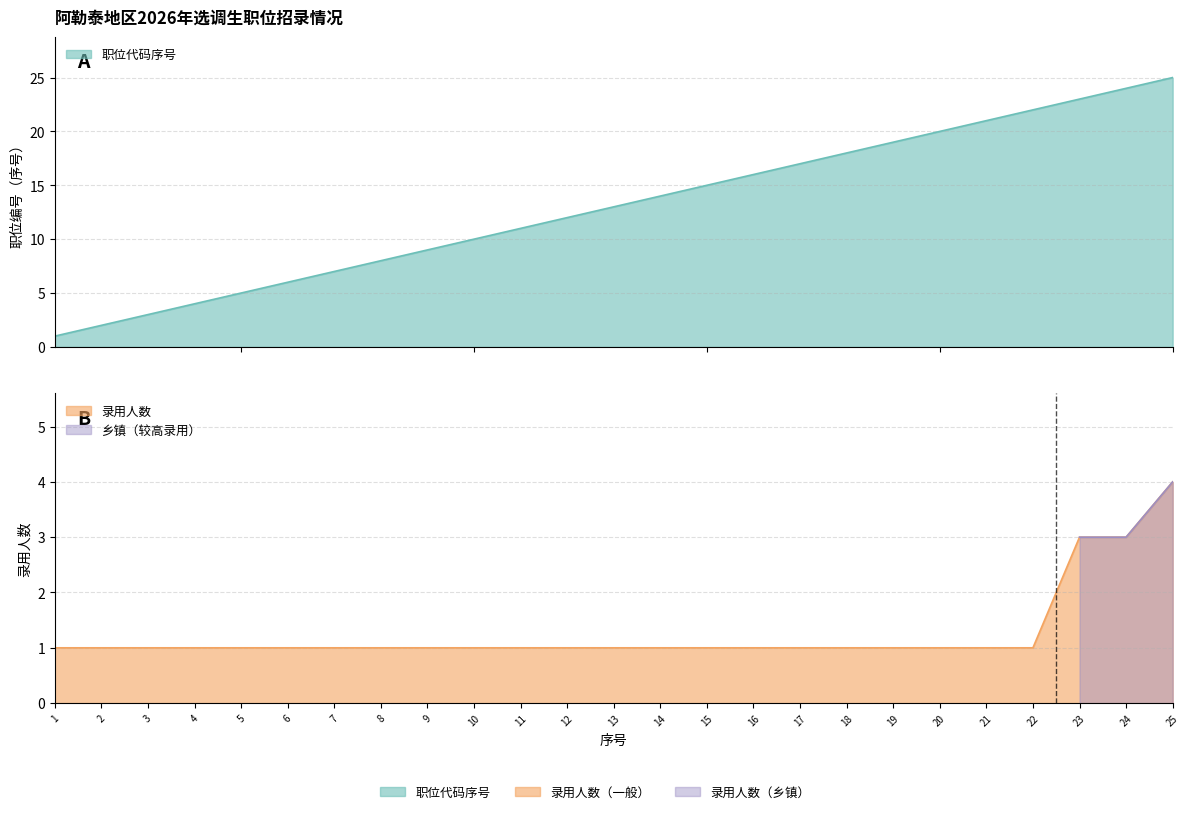

Which series changed the most between 11 and 25?

职位代码 (sequential)